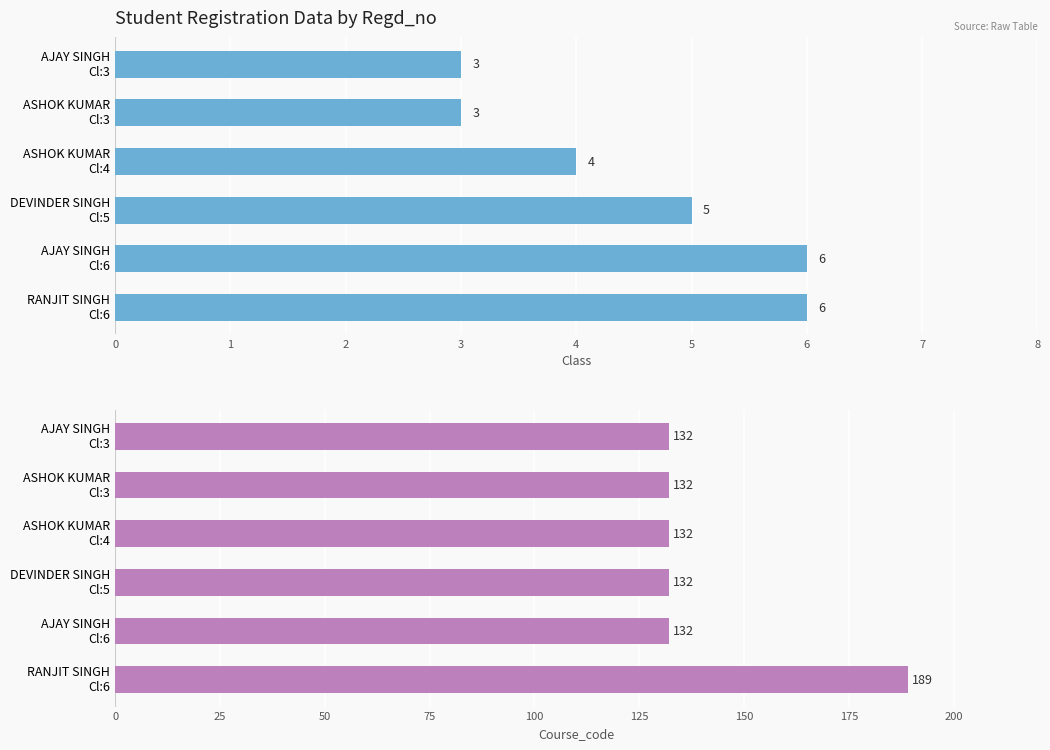

Between ASHOK KUMAR Cl:3 and DEVINDER SINGH Cl:5, which series saw the biggest shift?

Class